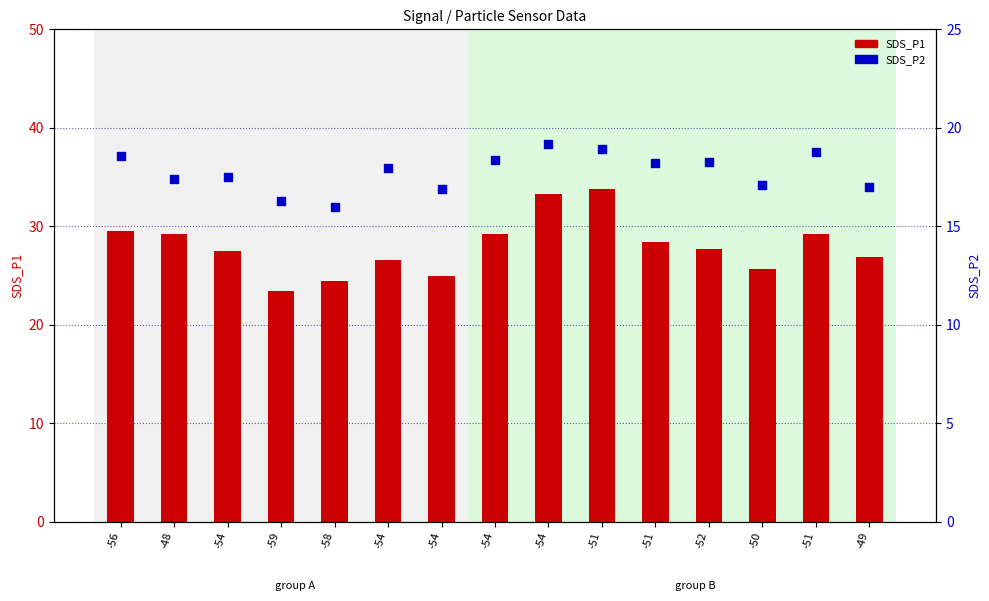

At which category is the sum across all series the highest?

-51